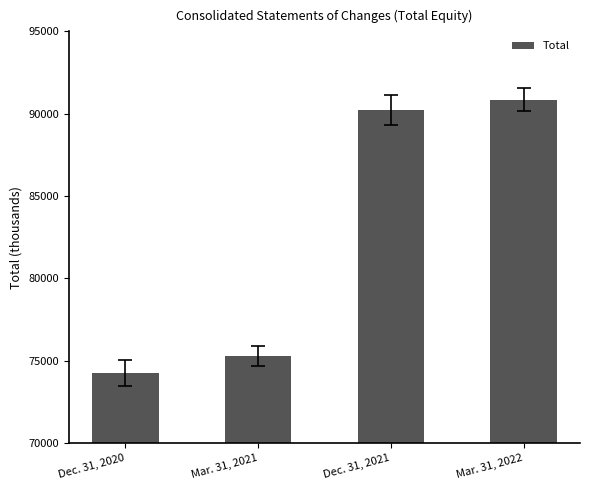

What is the change in value from Dec. 31, 2020 to Mar. 31, 2022?

+16606